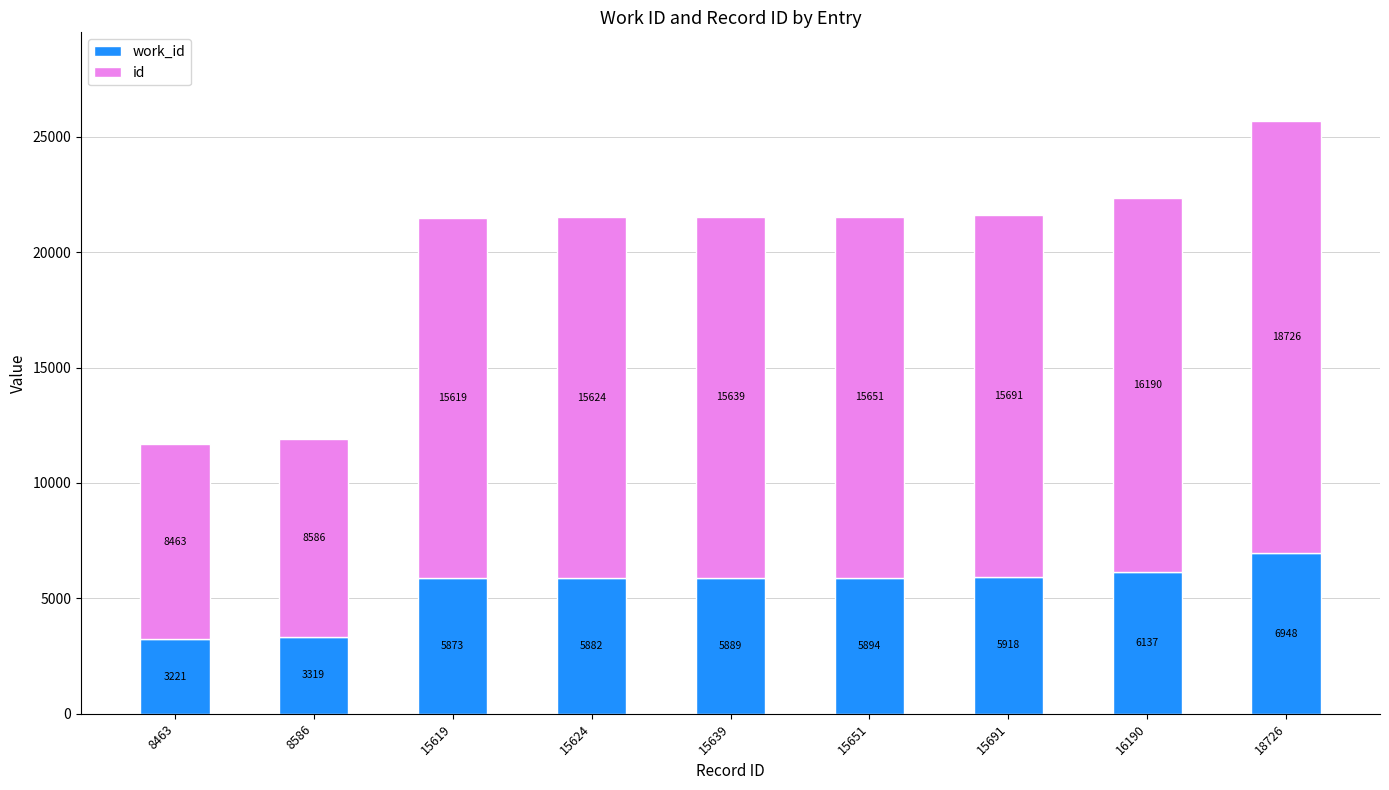

At which category is the sum across all series the highest?

18726